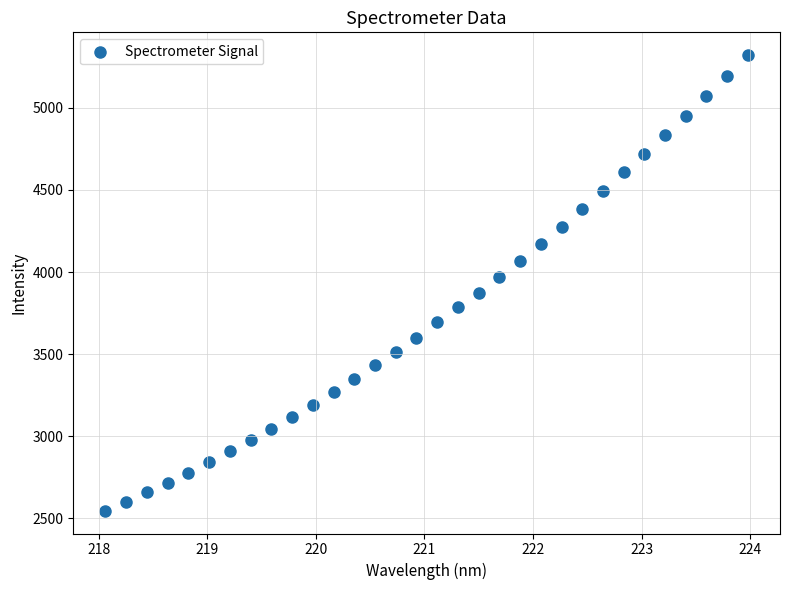

What is the range of X values (max minus min)?

5.9